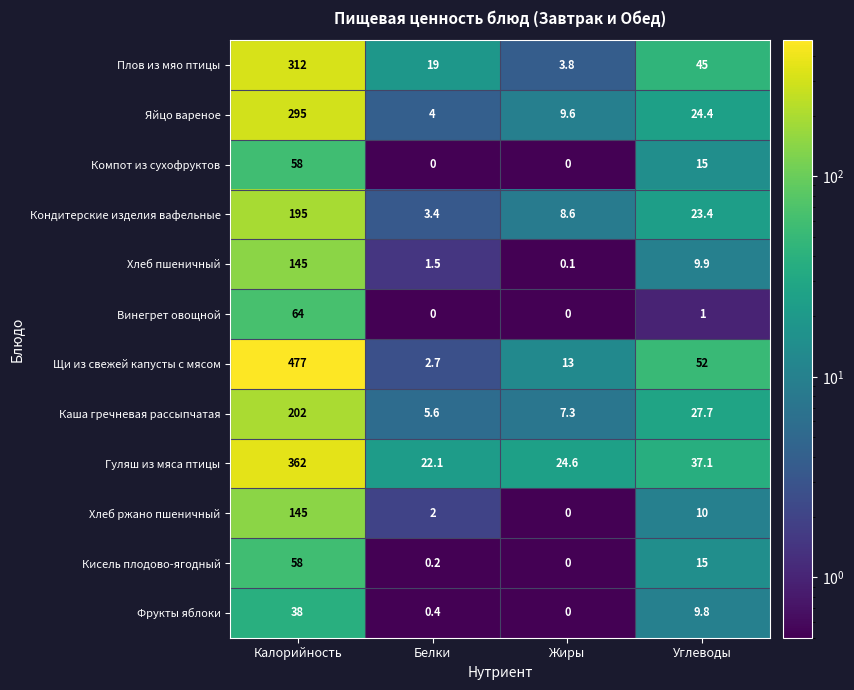

Count the number of categories in the chart.

4